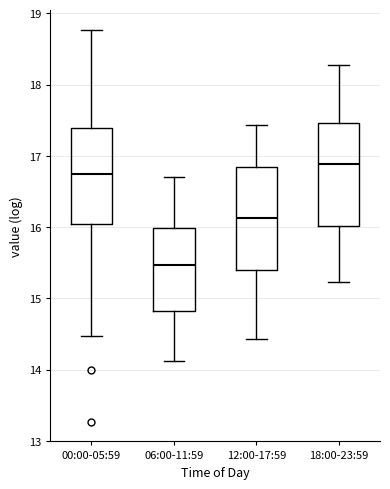

Reading left to right, read every box against the y-axis: the position of its median line, the range the box covers, and the ends of its whiskers. The values are not printed on the chart, so give them approximately, as read against the axis.

00:00-05:59: median 16.8, box 16.0 to 17.4, whiskers 14.5 to 18.8
06:00-11:59: median 15.5, box 14.8 to 16.0, whiskers 14.1 to 16.7
12:00-17:59: median 16.1, box 15.4 to 16.8, whiskers 14.4 to 17.4
18:00-23:59: median 16.9, box 16.0 to 17.5, whiskers 15.2 to 18.3